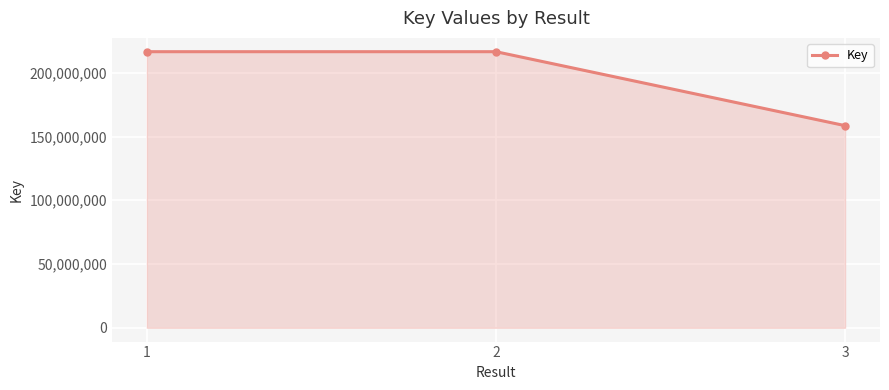

Read the value at 2.

216563937